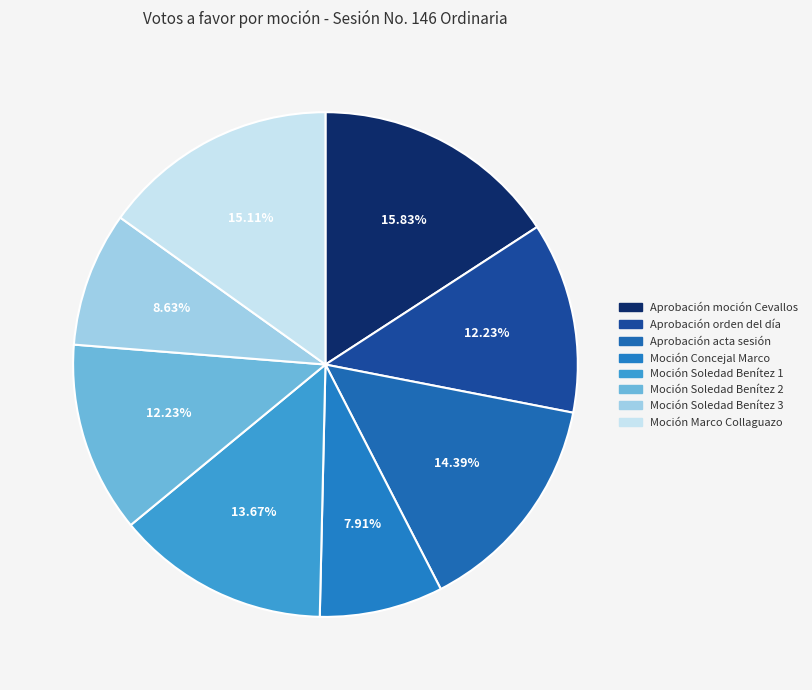

Combined, what portion of the pie is Moción Soledad Benítez 1 and Moción Soledad Benítez 3?

22.3%